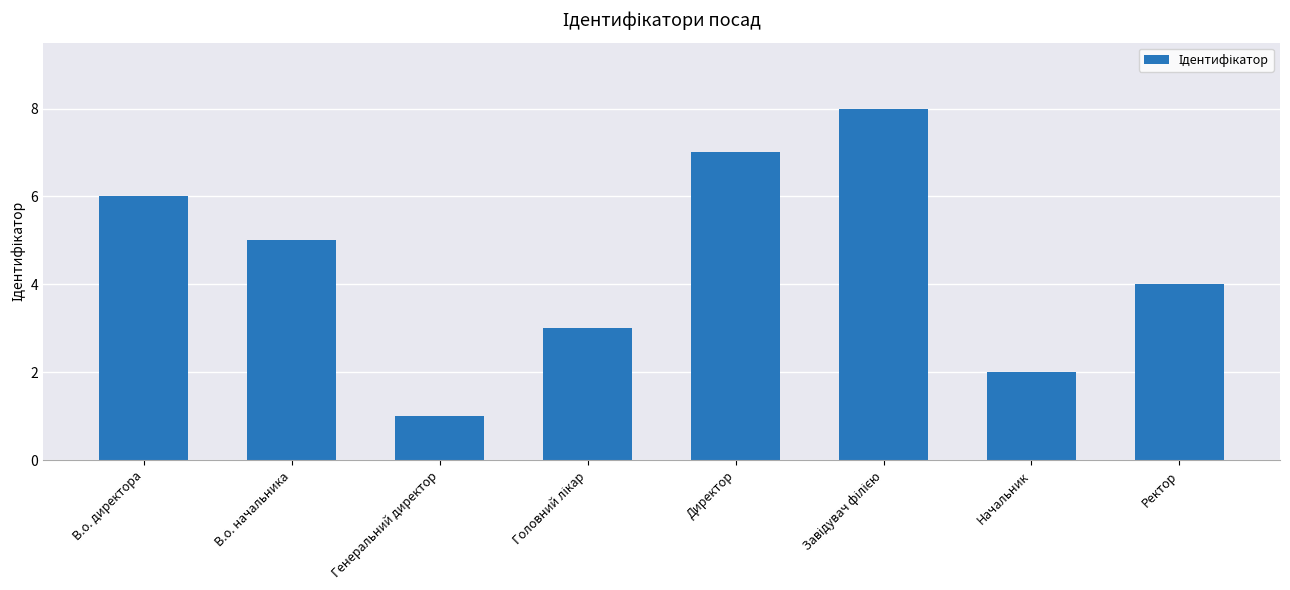

What is the difference between the second highest and minimum values?

6